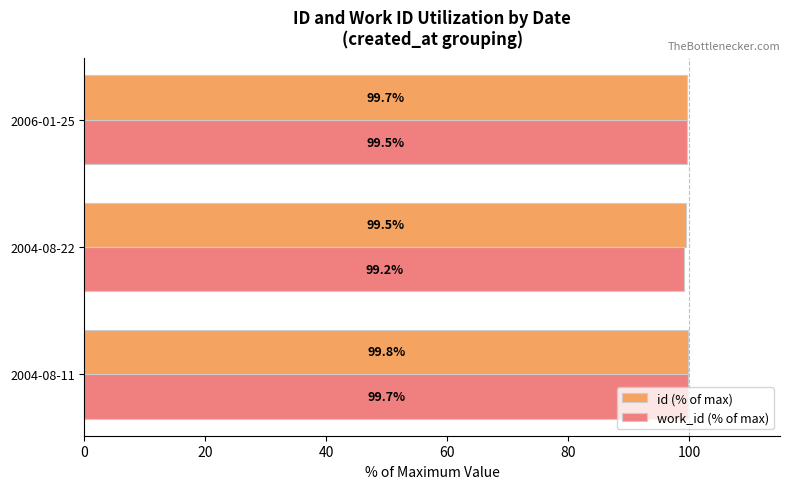

At how many categories does at least one series exceed 99?

3